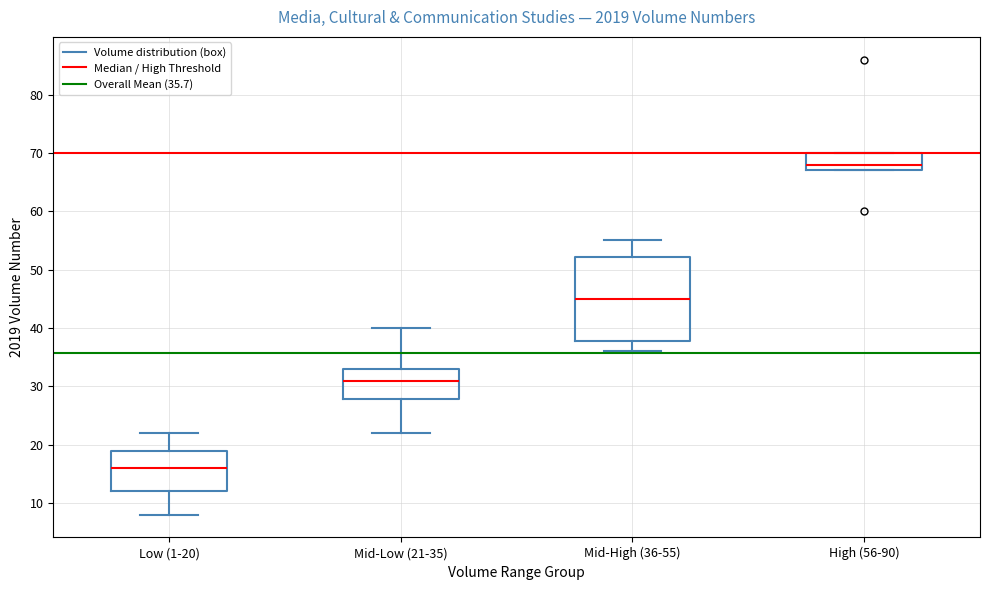

Which box's median line is the highest?

High (56-90)